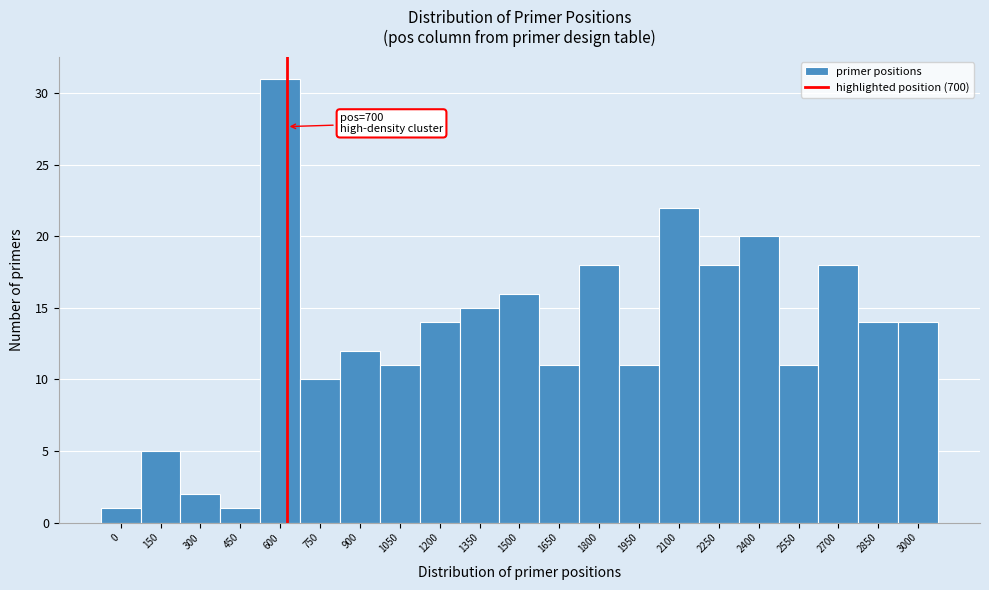

Reading left to right, transcribe all the data shown in this chart.

1	5	2	1	31	10	12	11	14	15	16	11	18	11	22	18	20	11	18	14	14